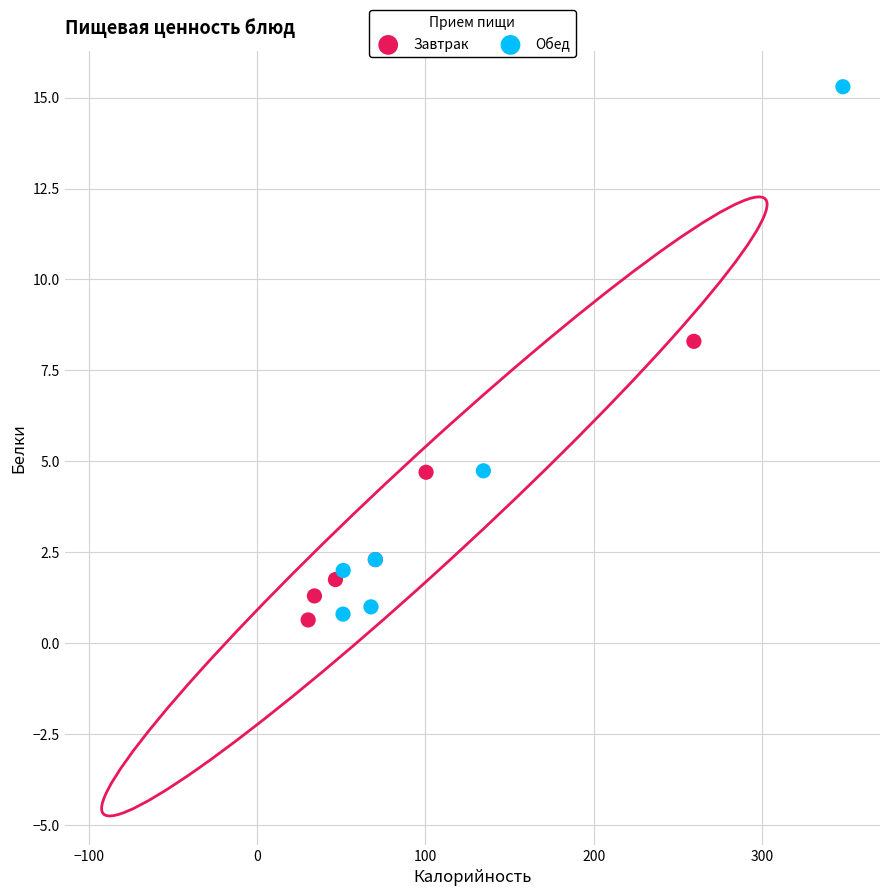

Which series has the largest Y range (max minus min)?

Обед